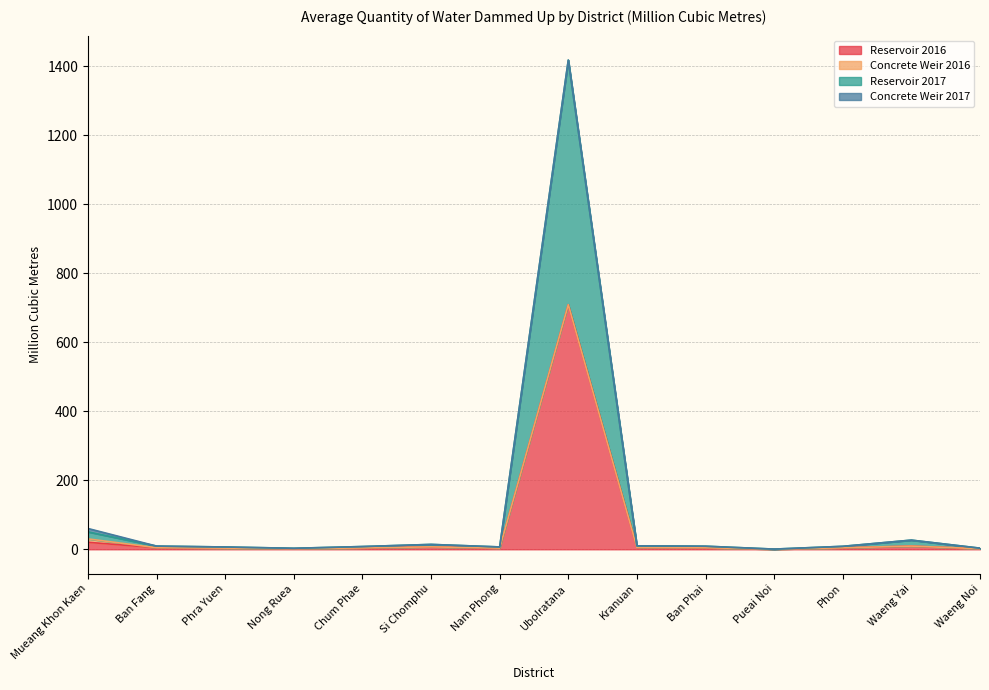

Between Si Chomphu and Phon, which is larger?

Si Chomphu